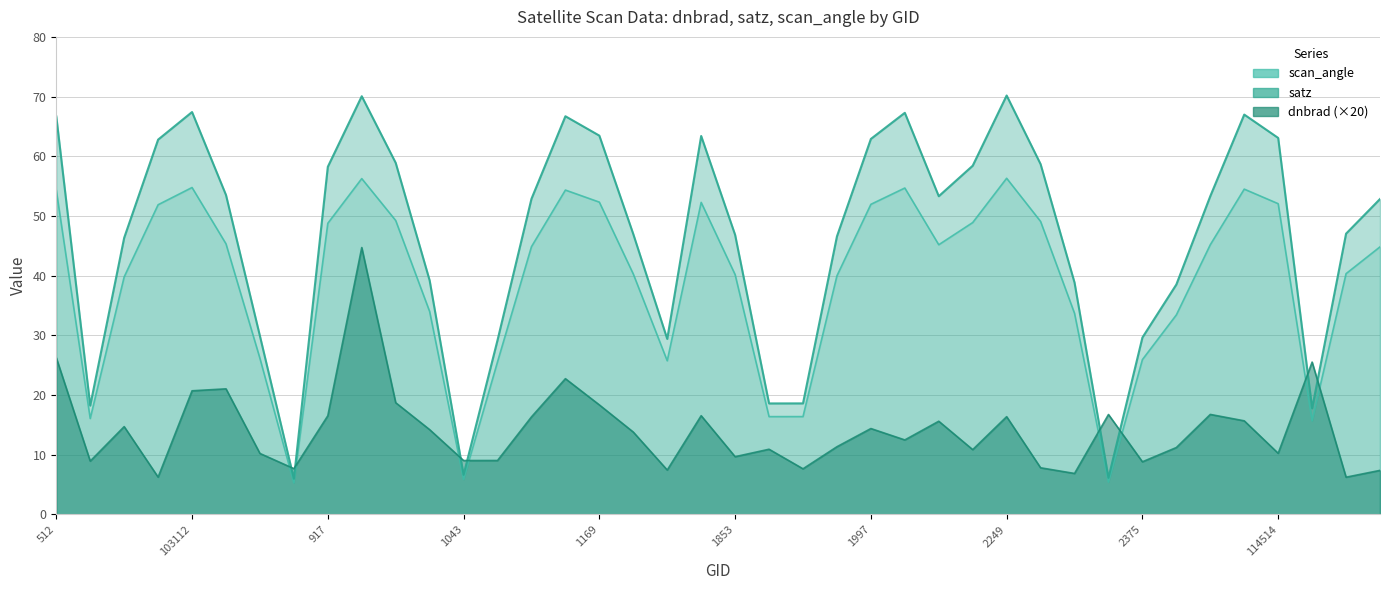

At which category does dnbrad reach its first local peak?

683